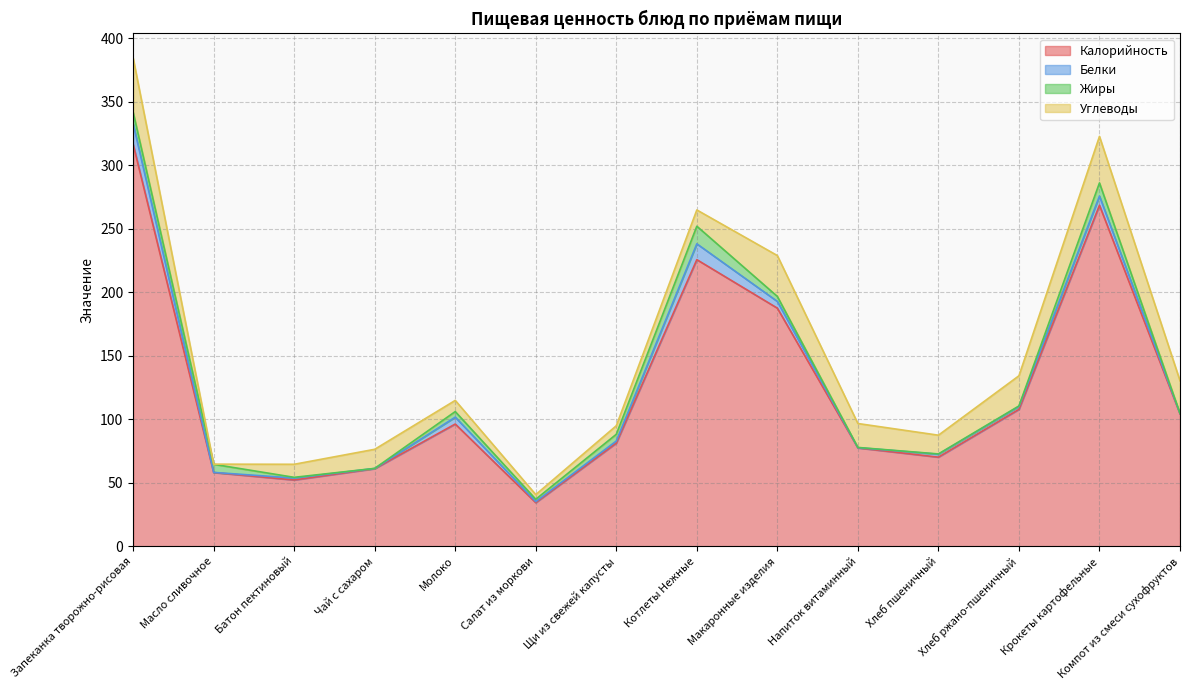

The Калорийность series shows 278.7 at Макаронные изделия. True or false?

False